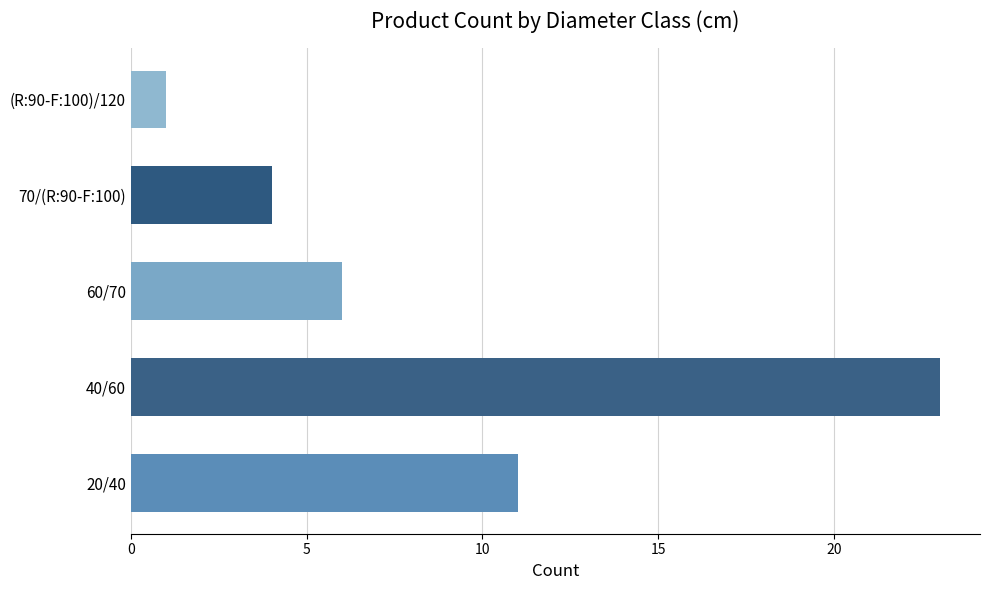

What is the difference between the maximum and minimum values?

22